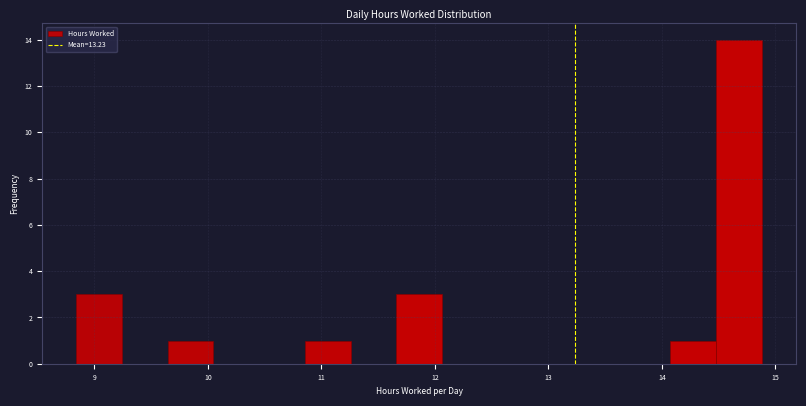

How tall is the bar that spans 8.8 to 9.2 on the x-axis? Neither the bar edges nor the heights are printed on the chart, so give them approximately, as read against the axes.

3